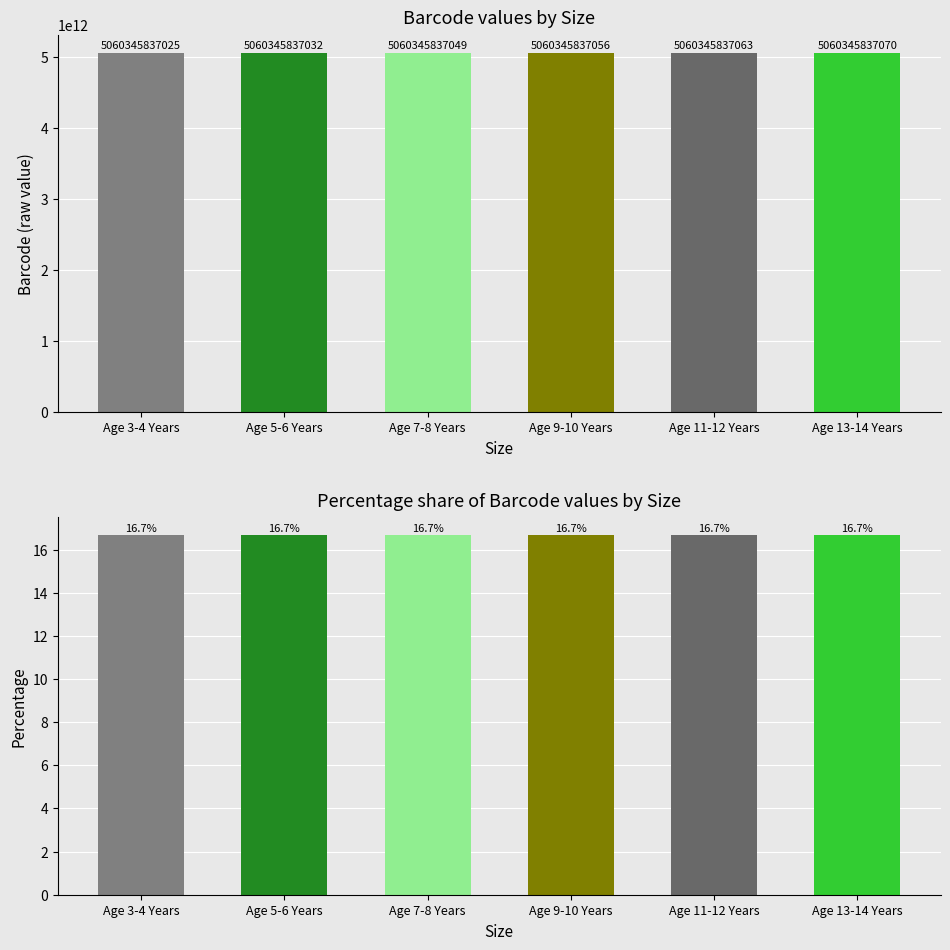

Reading right to left, what are all the values shown in this chart?

Barcode: 5060345837070.0	5060345837063.0	5060345837056.0	5060345837049.0	5060345837032.0	5060345837025.0
Barcode %: 16.7	16.7	16.7	16.7	16.7	16.7